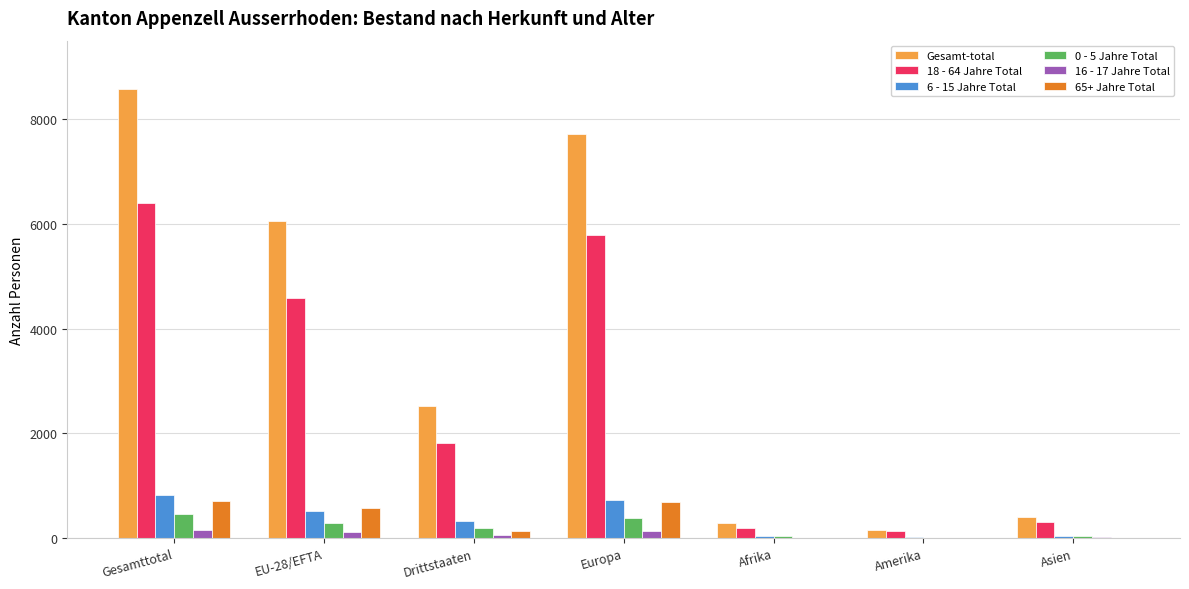

Are the bars horizontal?

No